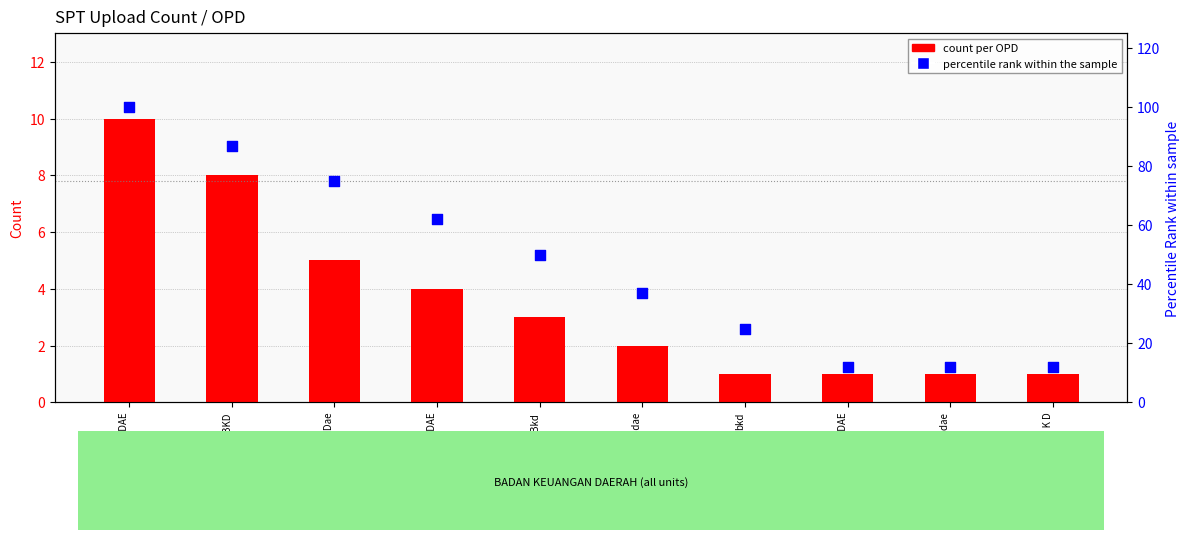

At which category is the sum across all series the highest?

BADAN KEUANGAN DAE